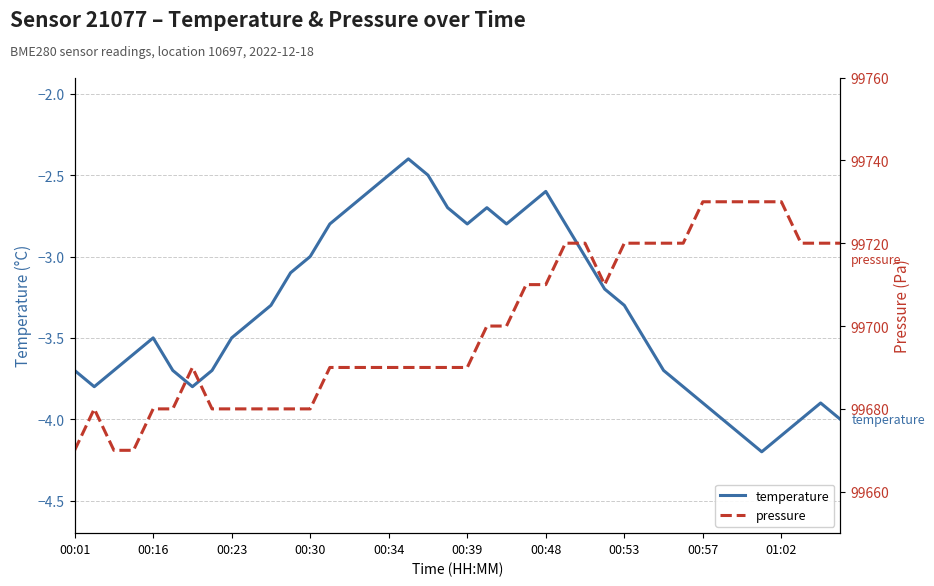

List the series in order of their overall mean, highest first.

pressure, temperature